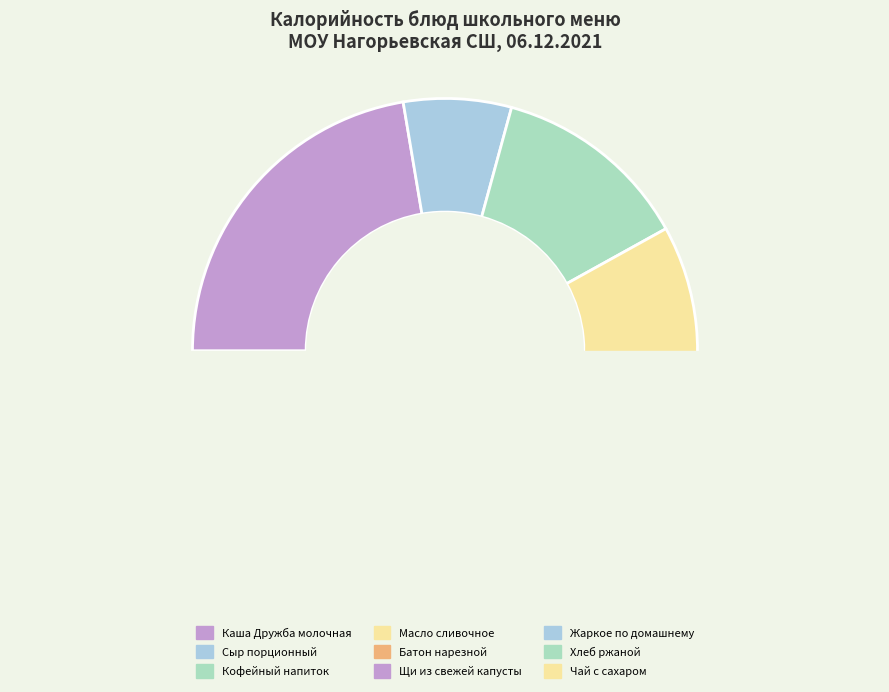

What is the largest slice in the pie chart?

Каша Дружба молочная